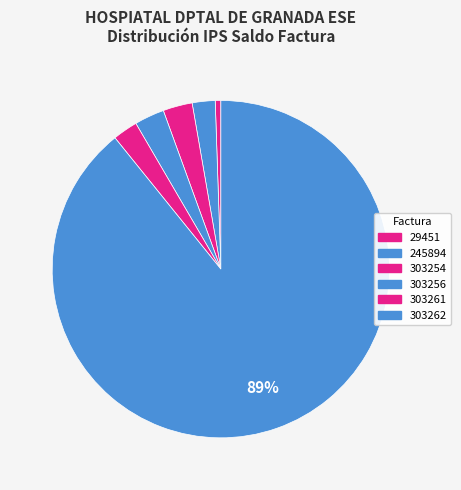

What is the largest slice in the pie chart?

303262